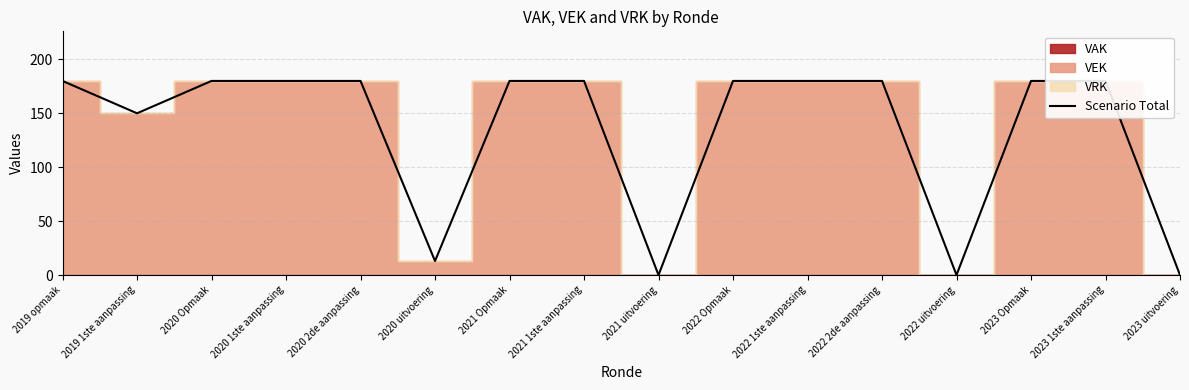

What is the label of the 16th point from the left?

2023 uitvoering